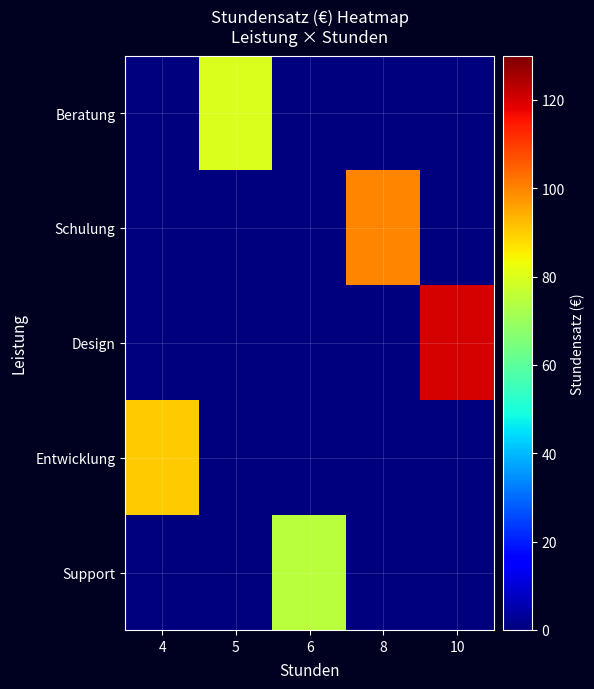

At how many categories does at least one series exceed 96?

2